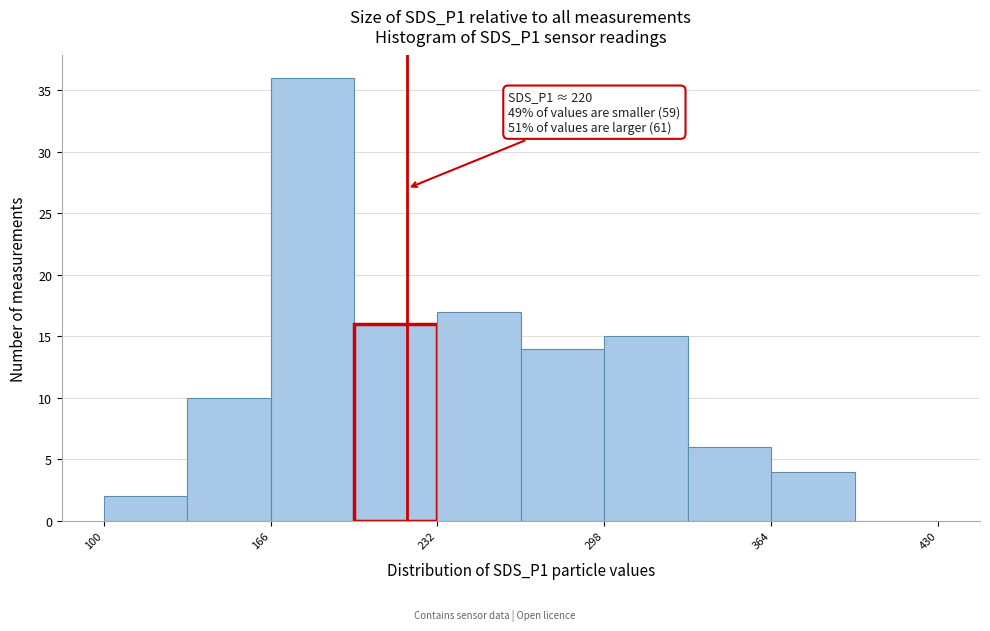

Around what value on the x-axis is the tallest bar? Give the approximate position of its centre, as read against the axis.

180